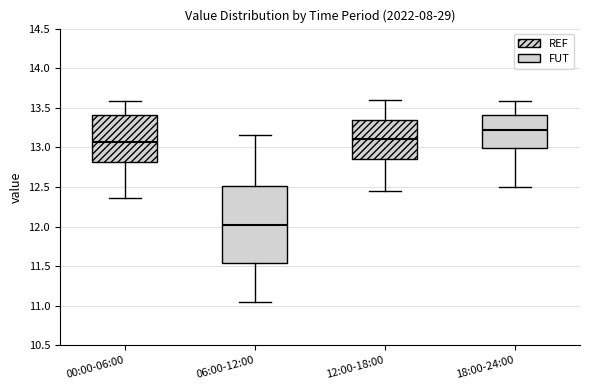

Reading left to right, read every box against the y-axis: the position of its median line, the range the box covers, and the ends of its whiskers. The values are not printed on the chart, so give them approximately, as read against the axis.

00:00-06:00: median 13.05, box 12.80 to 13.40, whiskers 12.35 to 13.60
06:00-12:00: median 12.05, box 11.55 to 12.50, whiskers 11.05 to 13.15
12:00-18:00: median 13.10, box 12.85 to 13.35, whiskers 12.45 to 13.60
18:00-24:00: median 13.25, box 13.00 to 13.40, whiskers 12.50 to 13.60